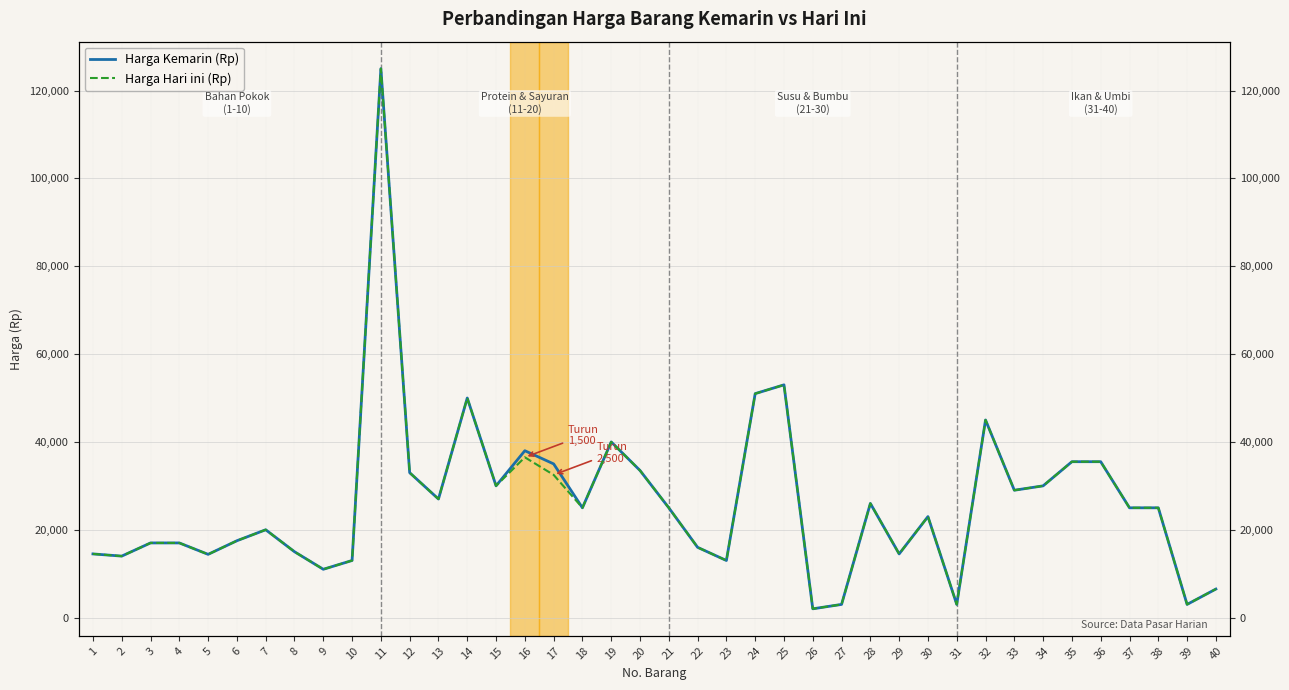

True or false: Harga Kemarin (Rp) and Harga Hari ini (Rp) cross at least once.

False